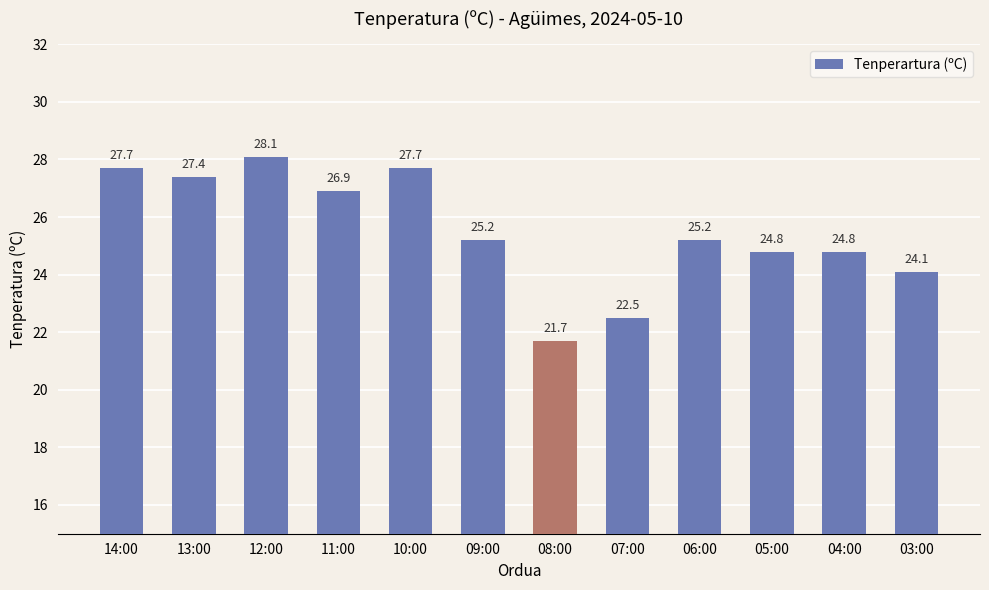

Where does the data first go above 25?

14:00